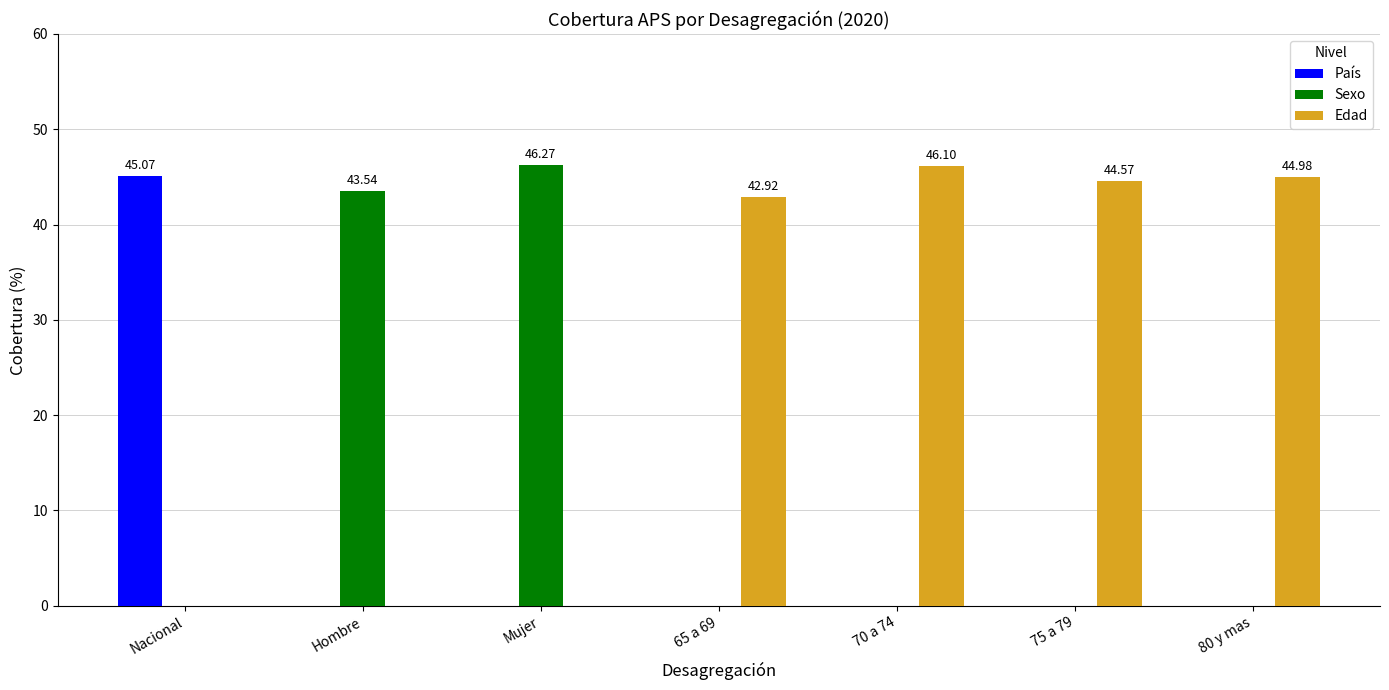

At which label does País reach its peak?

Nacional